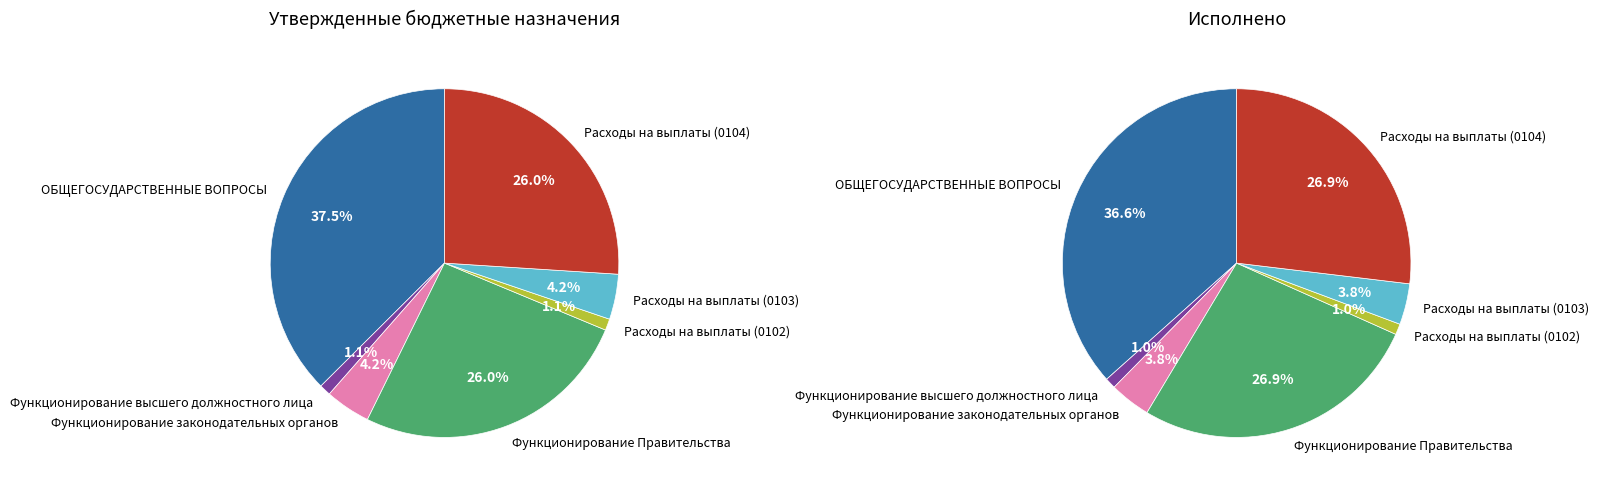

Combined, do Выплаты персоналу (0103) and Функционирование Правительства account for over 50%?

No